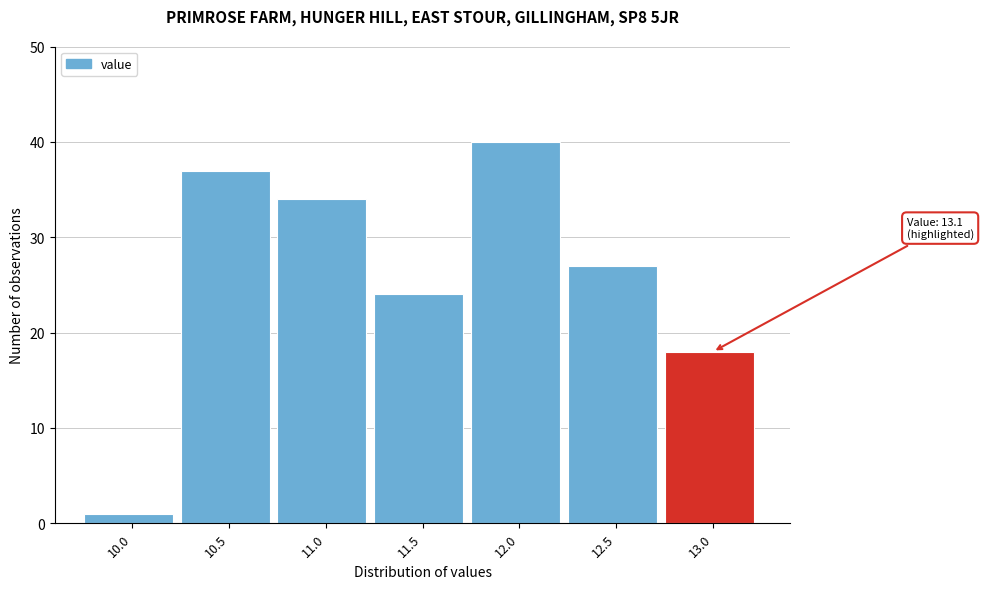

Reading left to right, extract all data points from this chart.

10.0=1	10.5=37	11.0=34	11.5=24	12.0=40	12.5=27	13.0=18